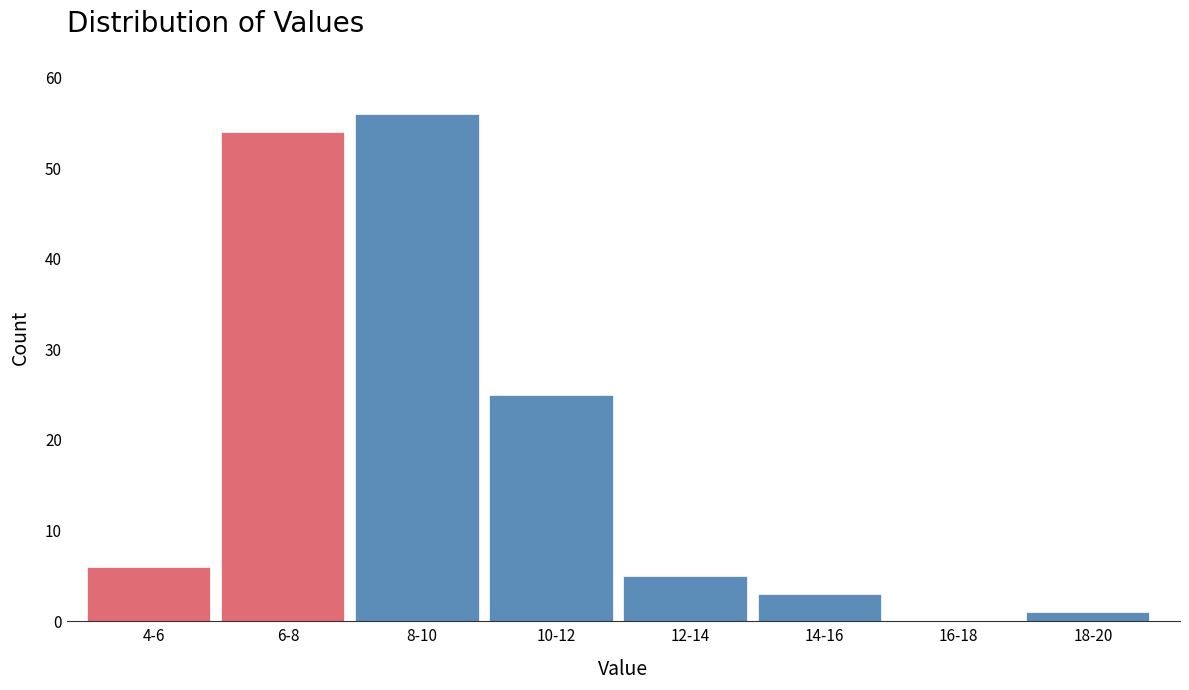

Reading left to right, what are all the values shown in this chart?

4-6=6	6-8=54	8-10=56	10-12=25	12-14=5	14-16=3	16-18=0	18-20=1